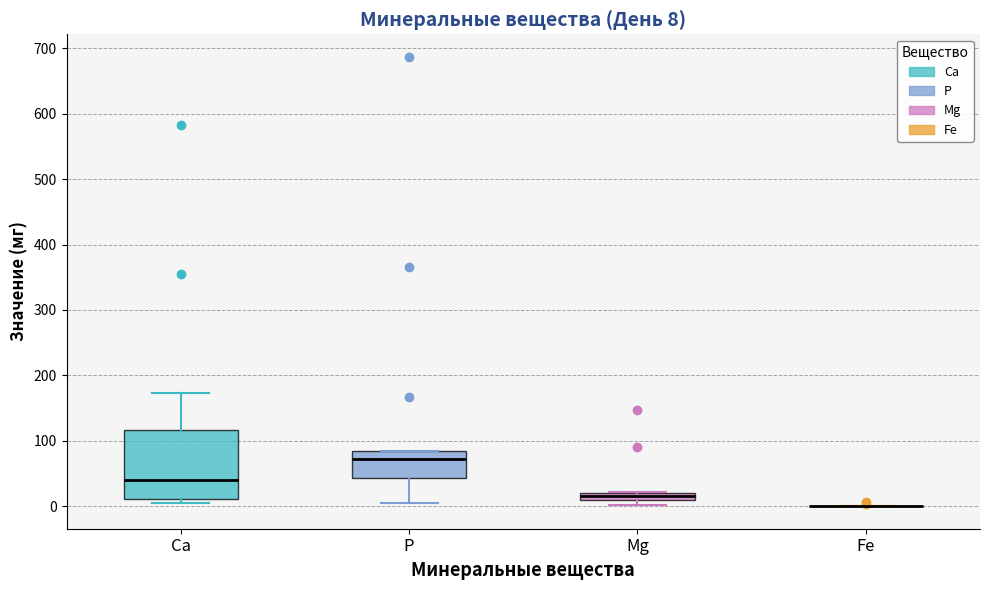

Comparing the boxes themselves (not the whiskers), which one is the tallest?

Ca